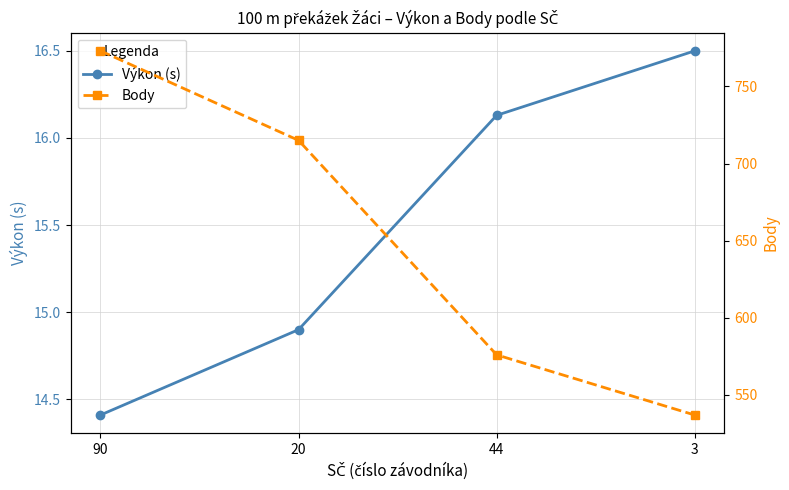

What is the label of the 2nd point from the left?

20